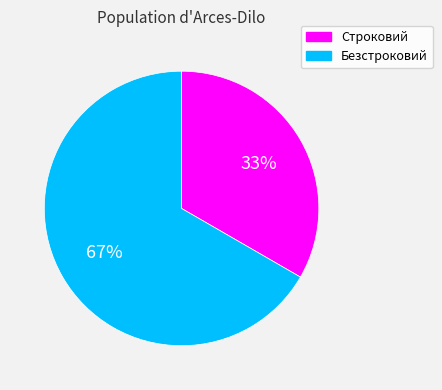

The Безстроковий slice represents 80% of the pie. True or false?

False